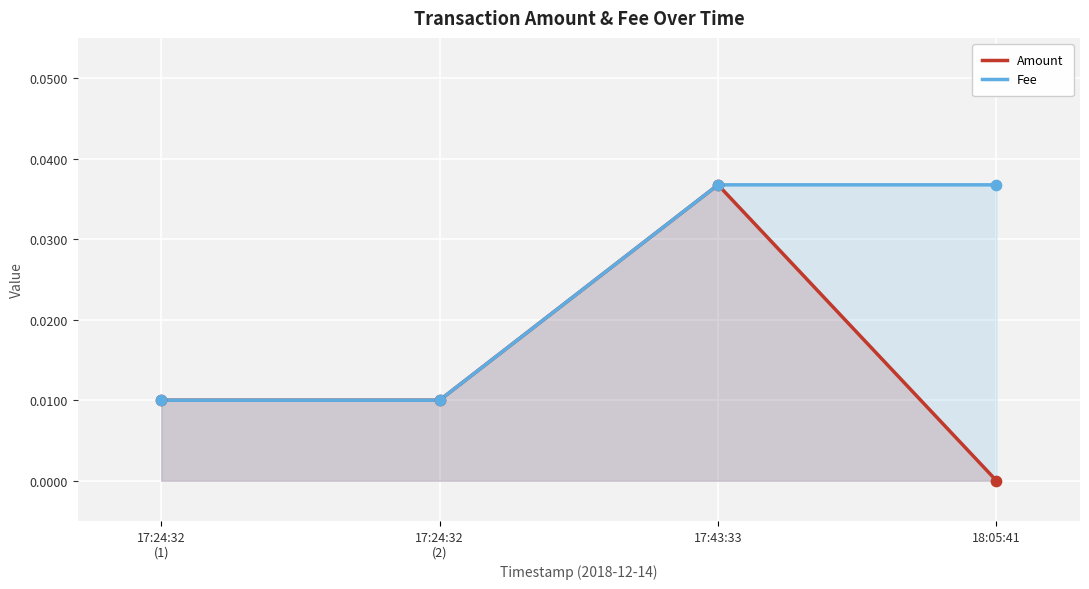

At how many categories does at least one series exceed 0?

4